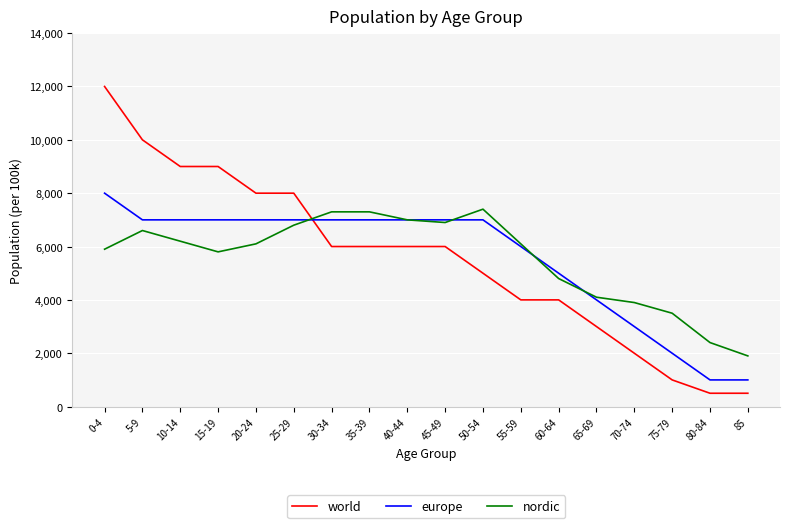

Is it true that nordic equals 7400 at 50-54?

True